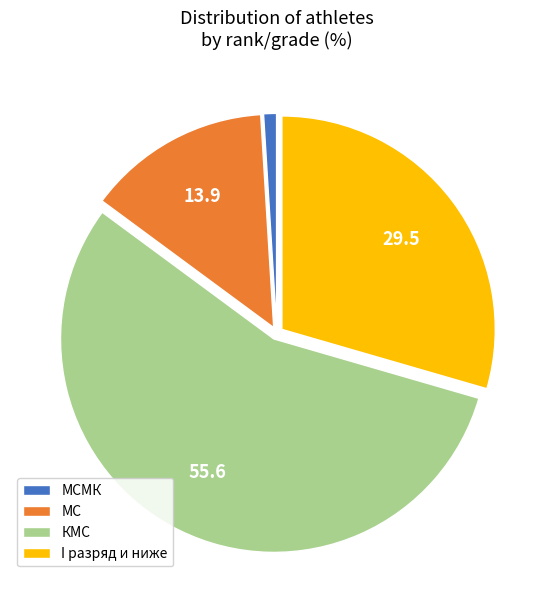

Which has a higher value, МС or I разряд и ниже?

I разряд и ниже